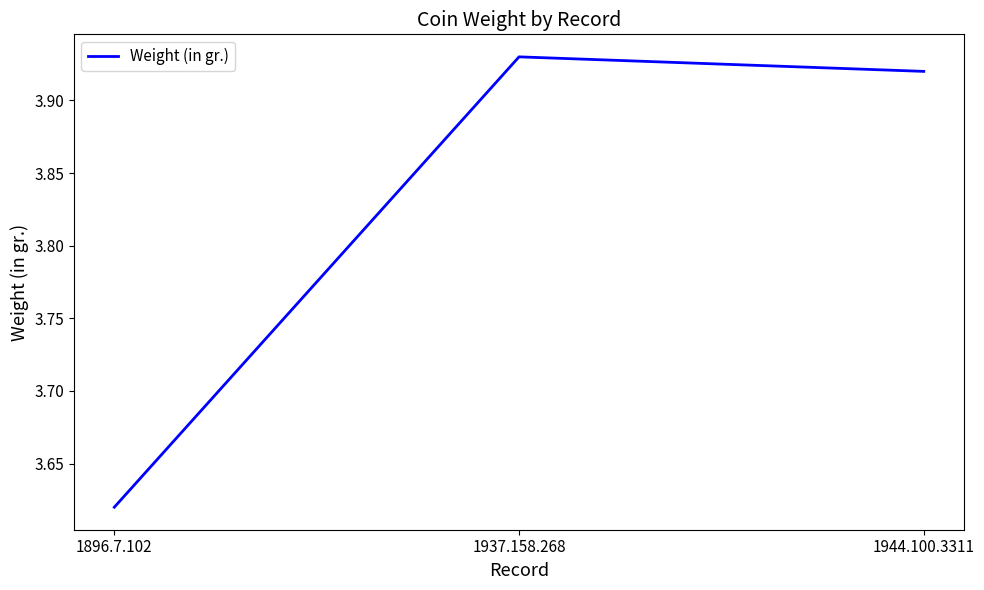

Approximately how many times larger is the value at 1937.158.268 compared to 1944.100.3311?

1.0